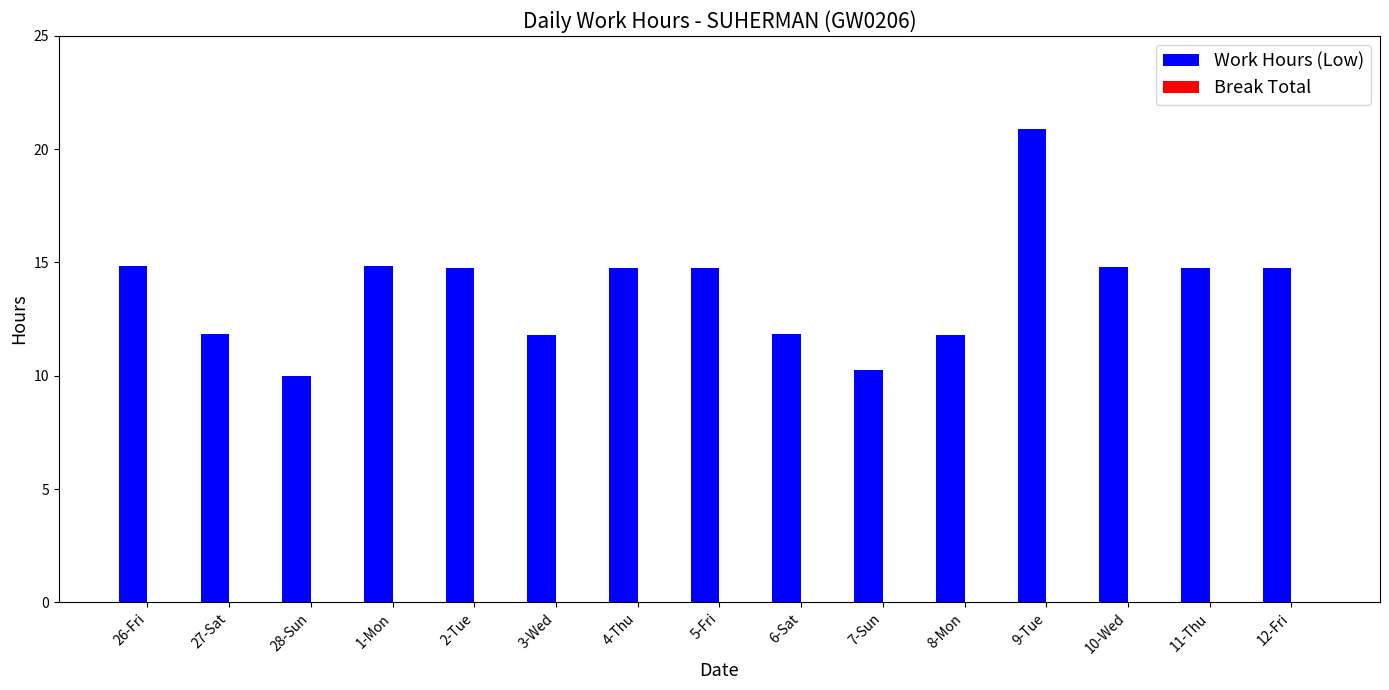

What is the difference between the maximum and second lowest values?

10.6